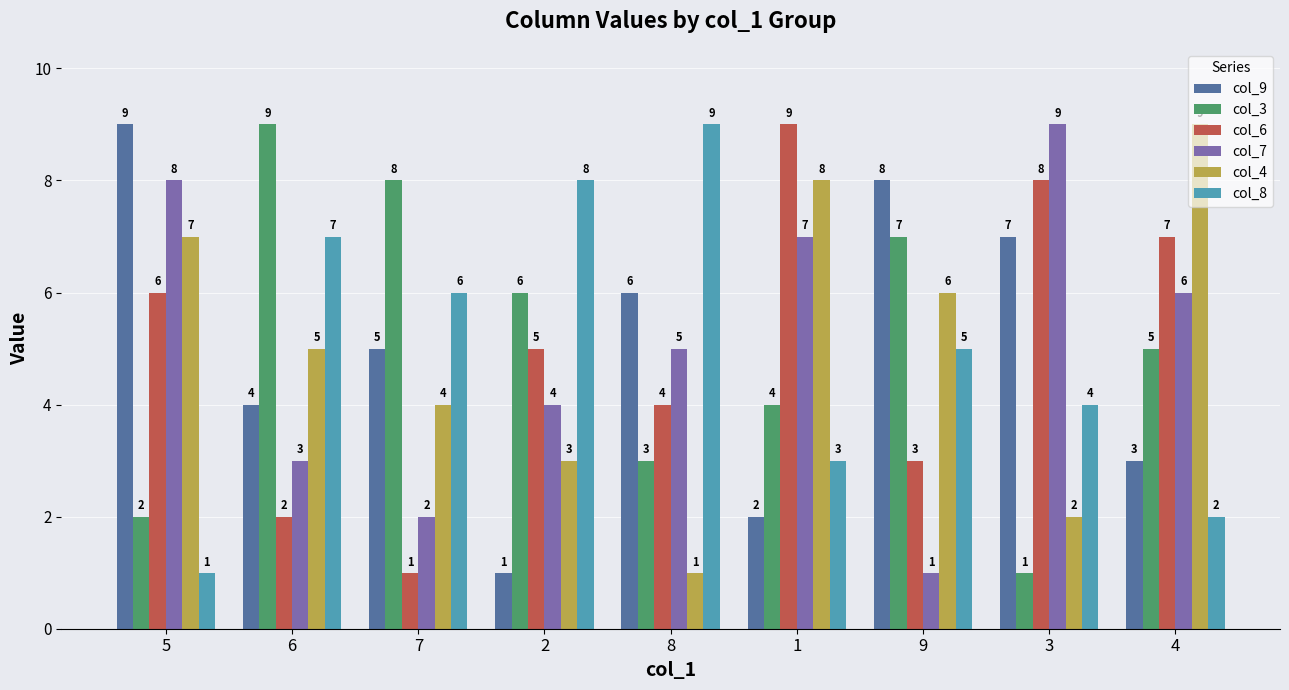

What are all the series names shown in the legend?

col_9, col_3, col_6, col_7, col_4, col_8